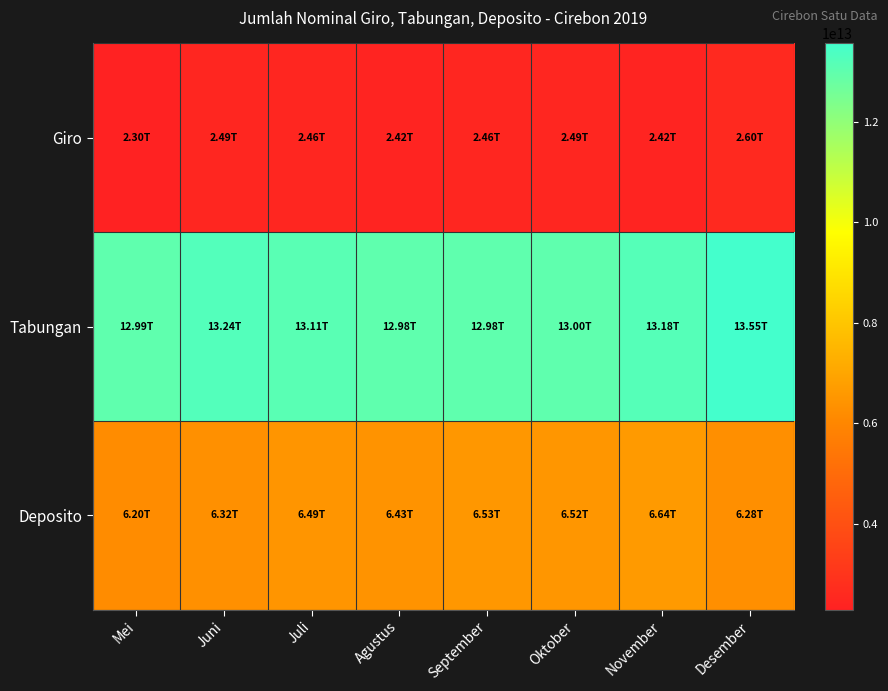

Reading right to left, transcribe all the data shown in this chart.

Giro: Desember=2595309475971	November=2422093656486	Oktober=2489067068911	September=2455682153267	Agustus=2416122017083	Juli=2463435108843	Juni=2485220358099	Mei=2300475703332
Tabungan: Desember=13551793440722	November=13184600493531	Oktober=13001177636462	September=12981569422877	Agustus=12983137045451	Juli=13107892641575	Juni=13241003234986	Mei=12991162351106
Deposito: Desember=6280364970779	November=6643397272710	Oktober=6515469194229	September=6532378113763	Agustus=6430585039507	Juli=6491336136677	Juni=6315448040840	Mei=6202764369125